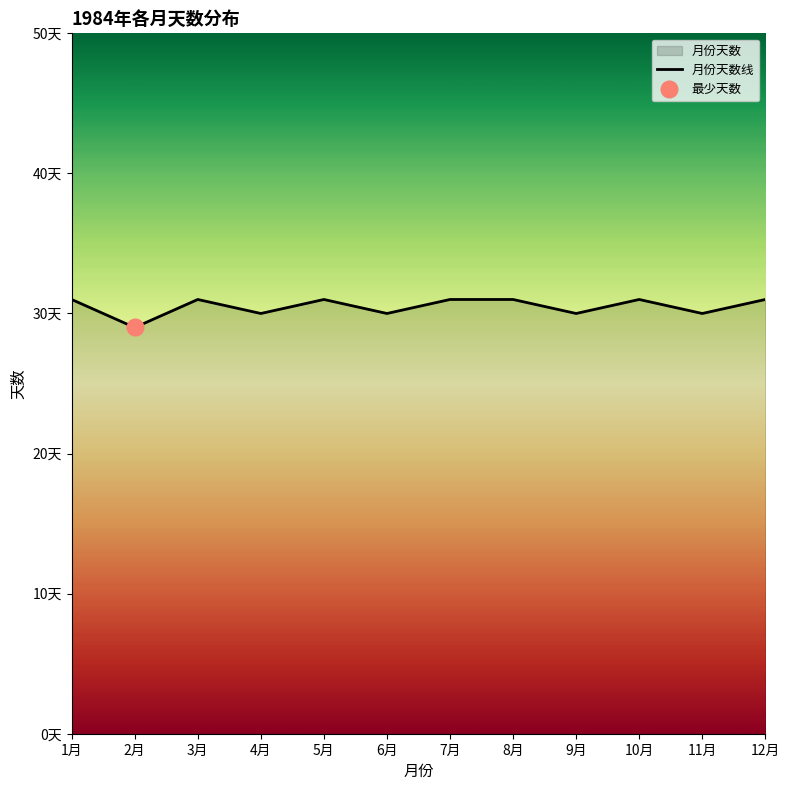

Reading left to right, list all the values displayed in this chart.

1月=31	2月=29	3月=31	4月=30	5月=31	6月=30	7月=31	8月=31	9月=30	10月=31	11月=30	12月=31